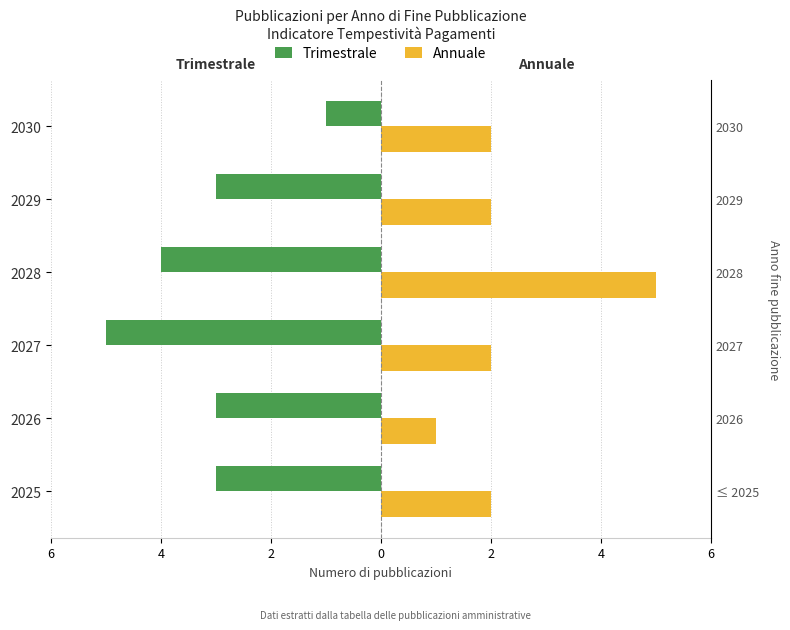

Which series has the widest spread of values?

Trimestrale